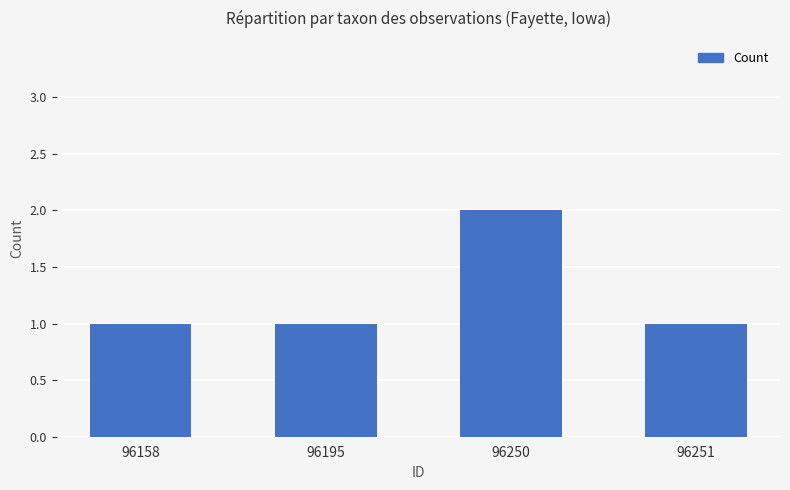

What is the value of the 3rd bar from the left?

2